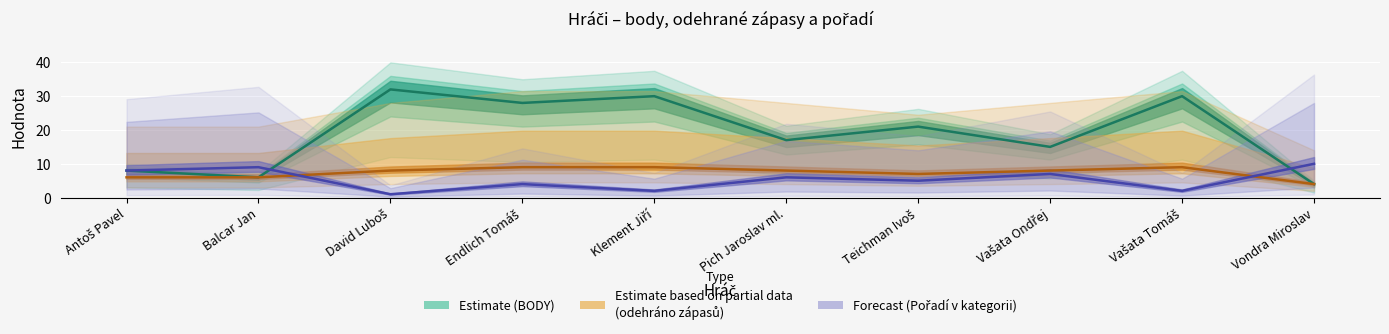

In BODY, how many points are higher than both neighbors (excluding endpoints)?

4